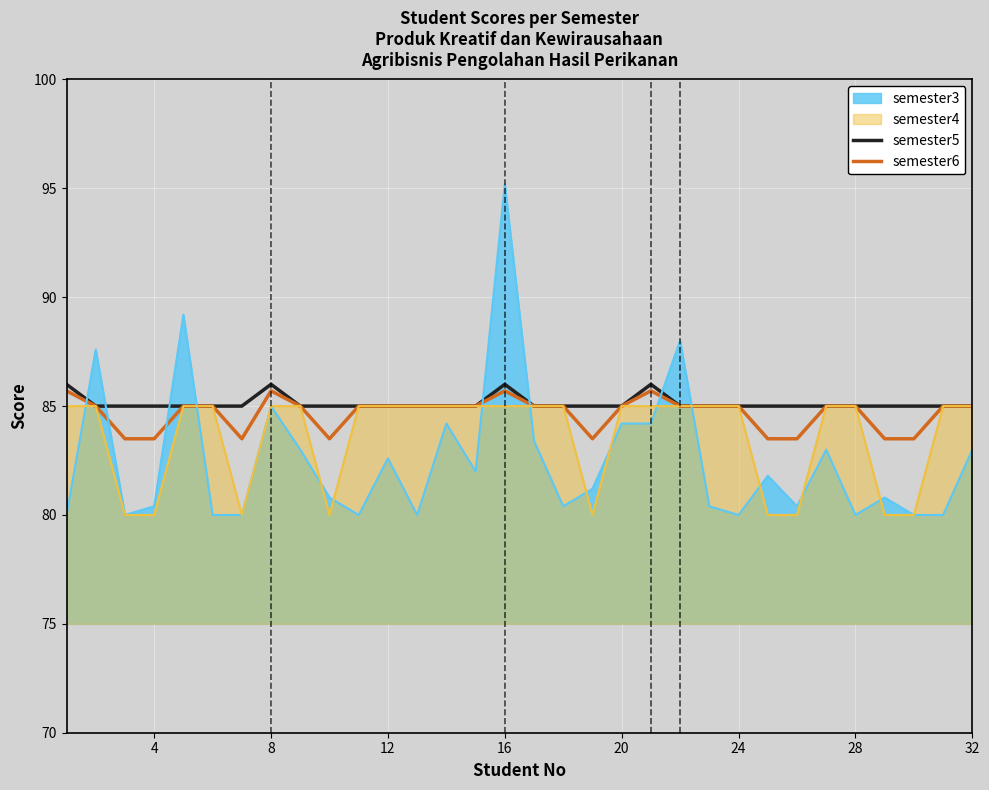

Rank the series by their average value, from lowest to highest.

semester6, semester5